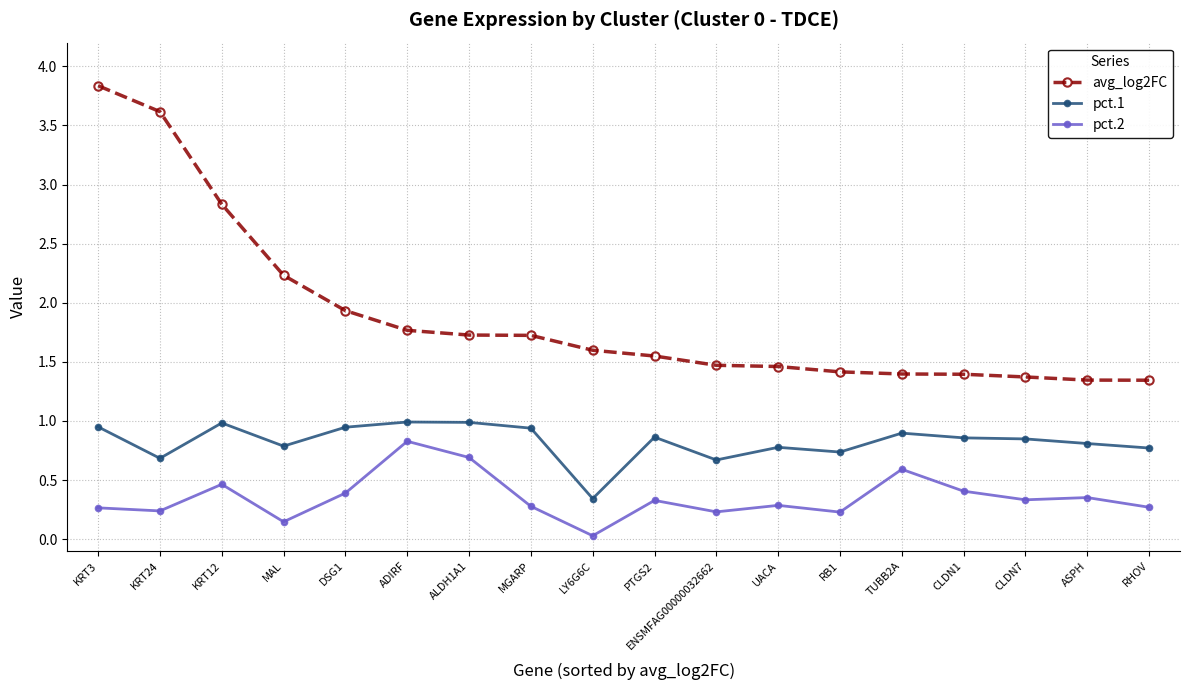

Rank the series by their average value, from highest to lowest.

avg_log2FC, pct.1, pct.2